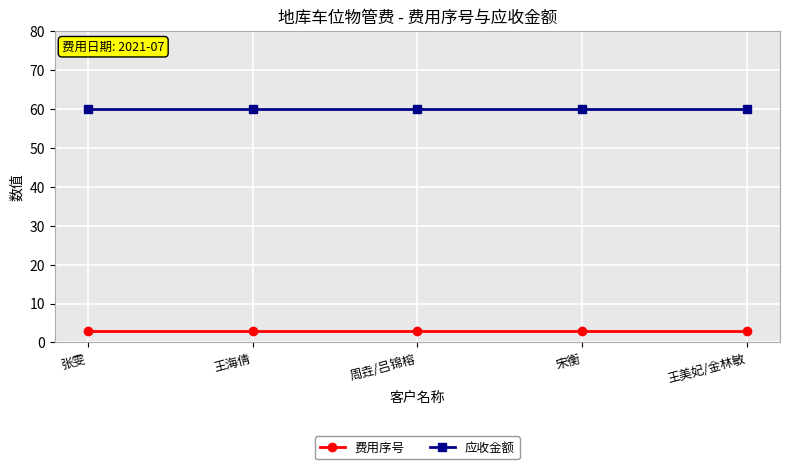

True or false: 应收金额 and 费用序号 cross at least once.

False